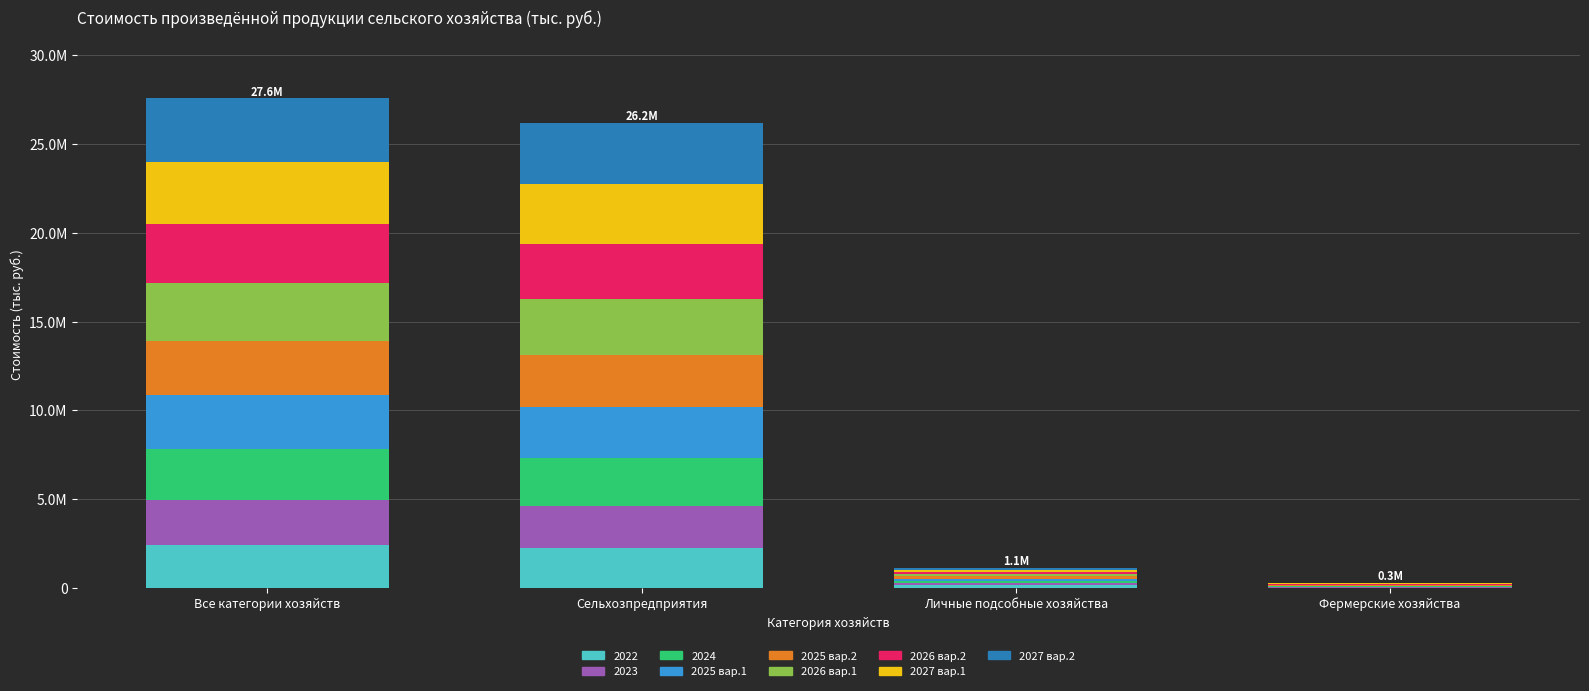

What is the sum of the 2026 вар.2 values at Личные подсобные хозяйства and Фермерские хозяйства?

150758.4